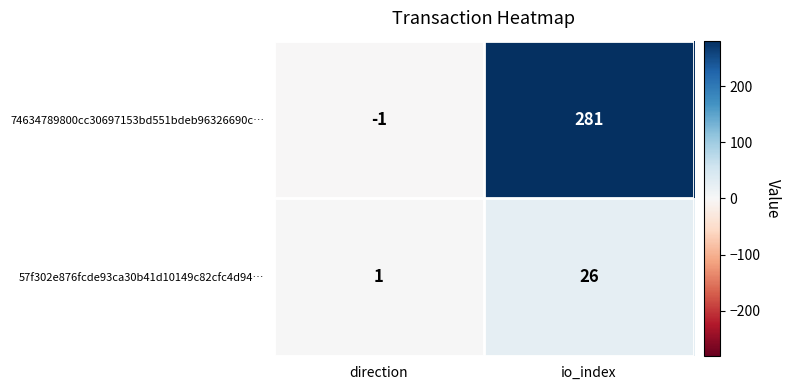

The 57f302e876fcde93ca30b41d10149c82cfc4d94… series shows 2 at direction. True or false?

False